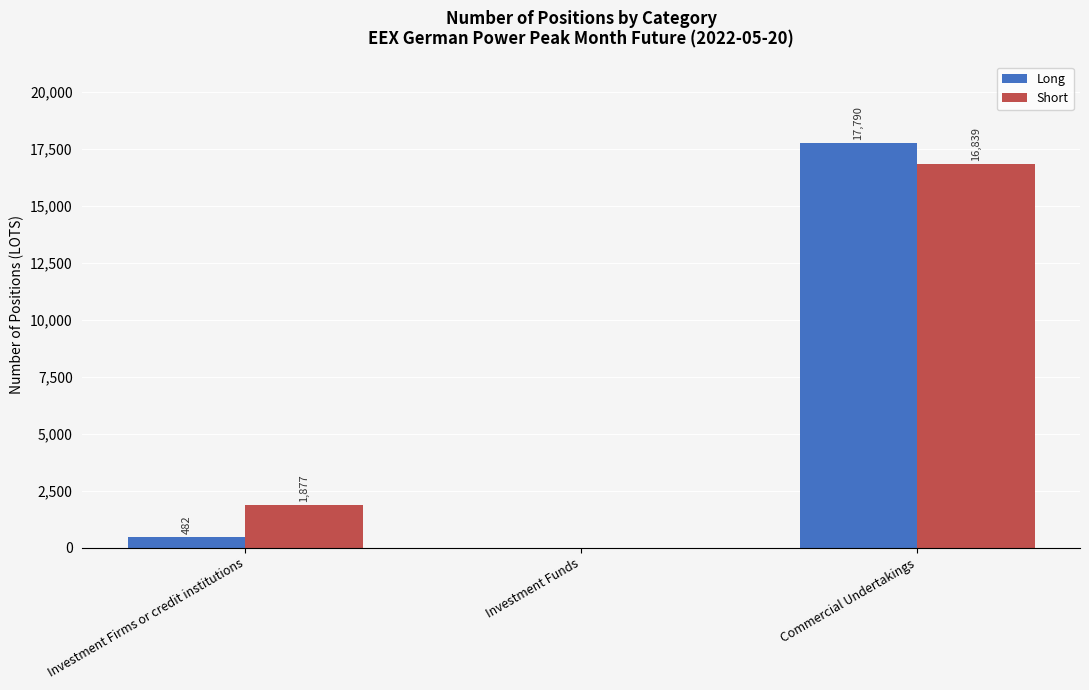

Which category has the highest value in the Long series?

Commercial Undertakings